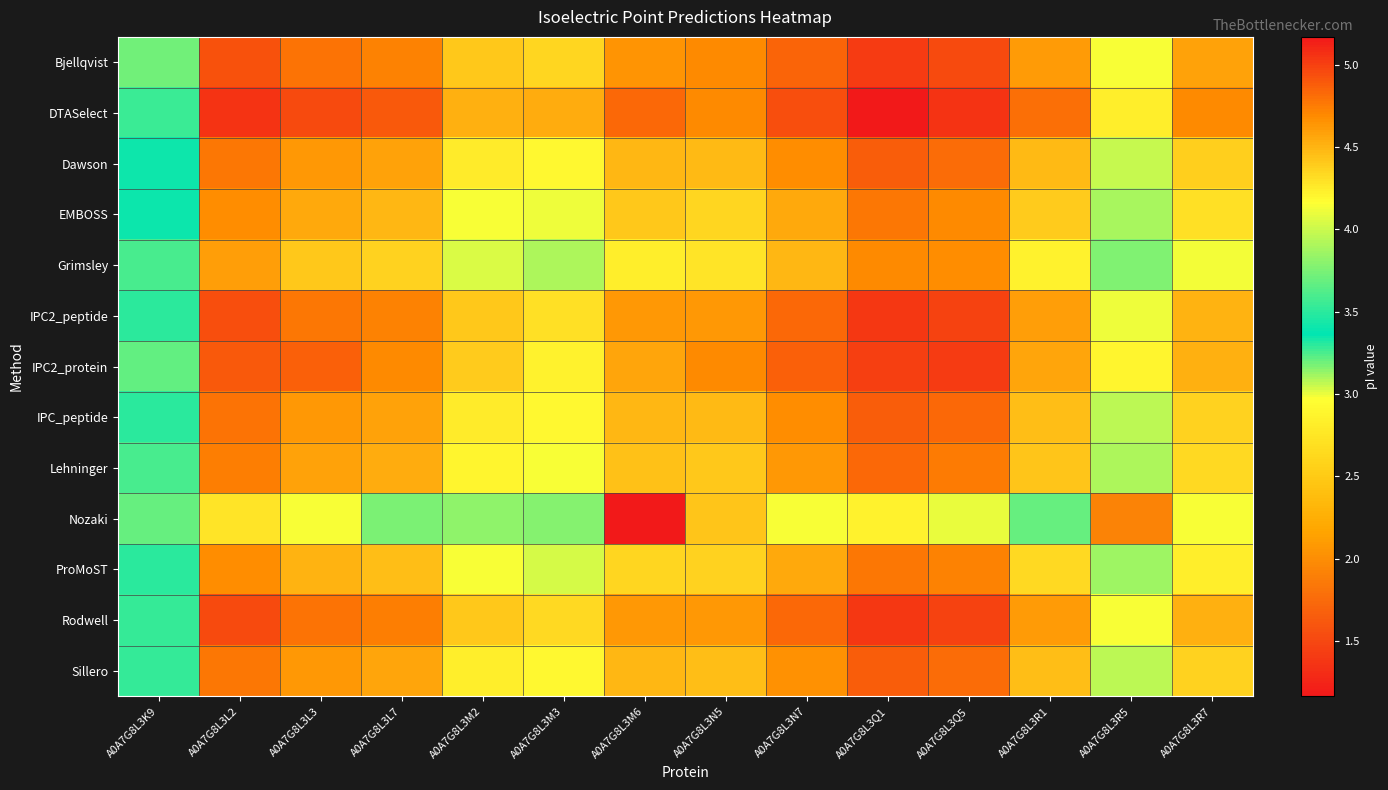

At which category is the sum across all series the highest?

A0A7G8L3Q1